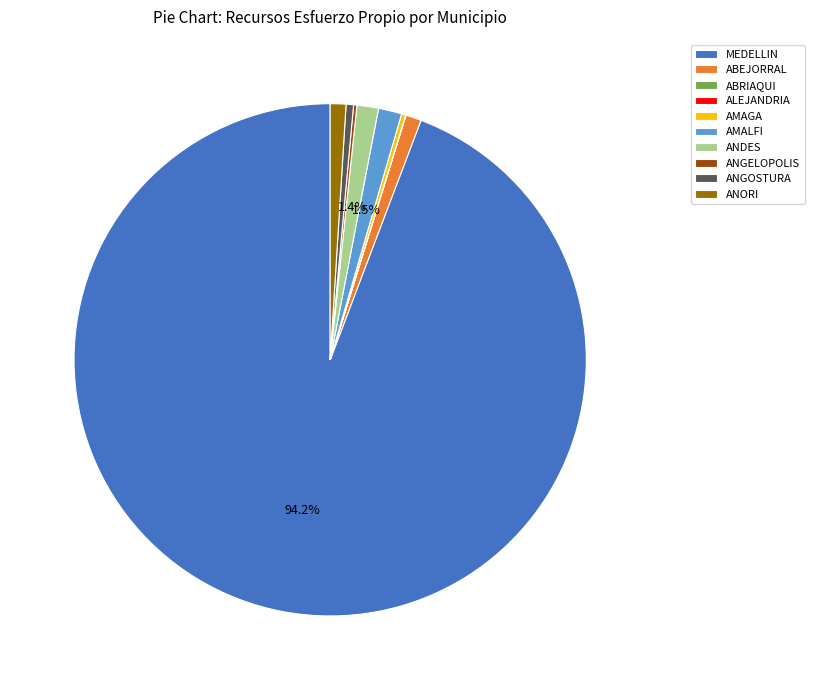

What percentage is NOT represented by AMALFI?

98.5%